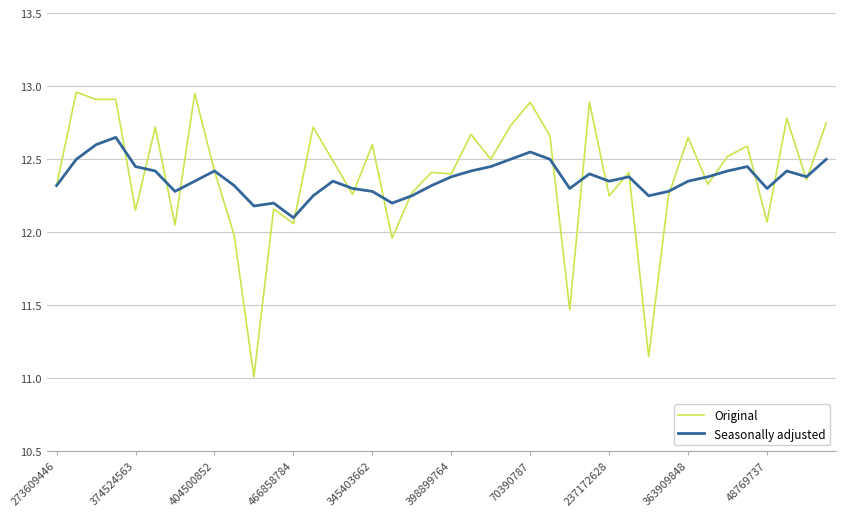

Which series has the largest range (max minus min)?

Original